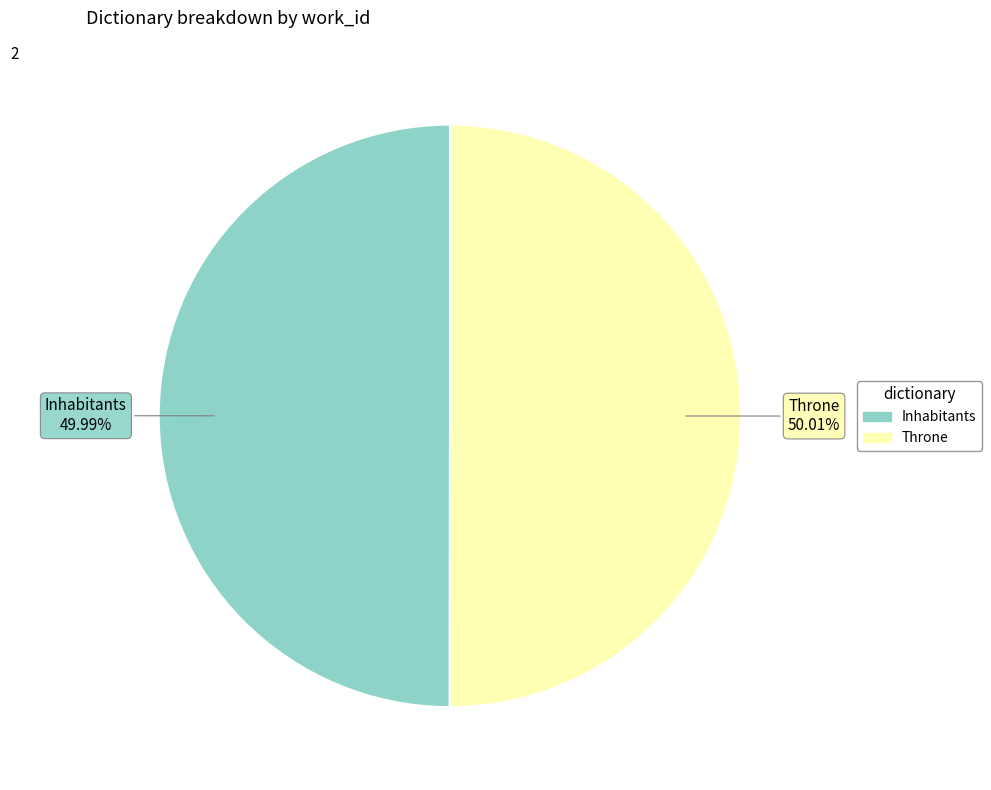

The Throne slice represents 50% of the pie. True or false?

True